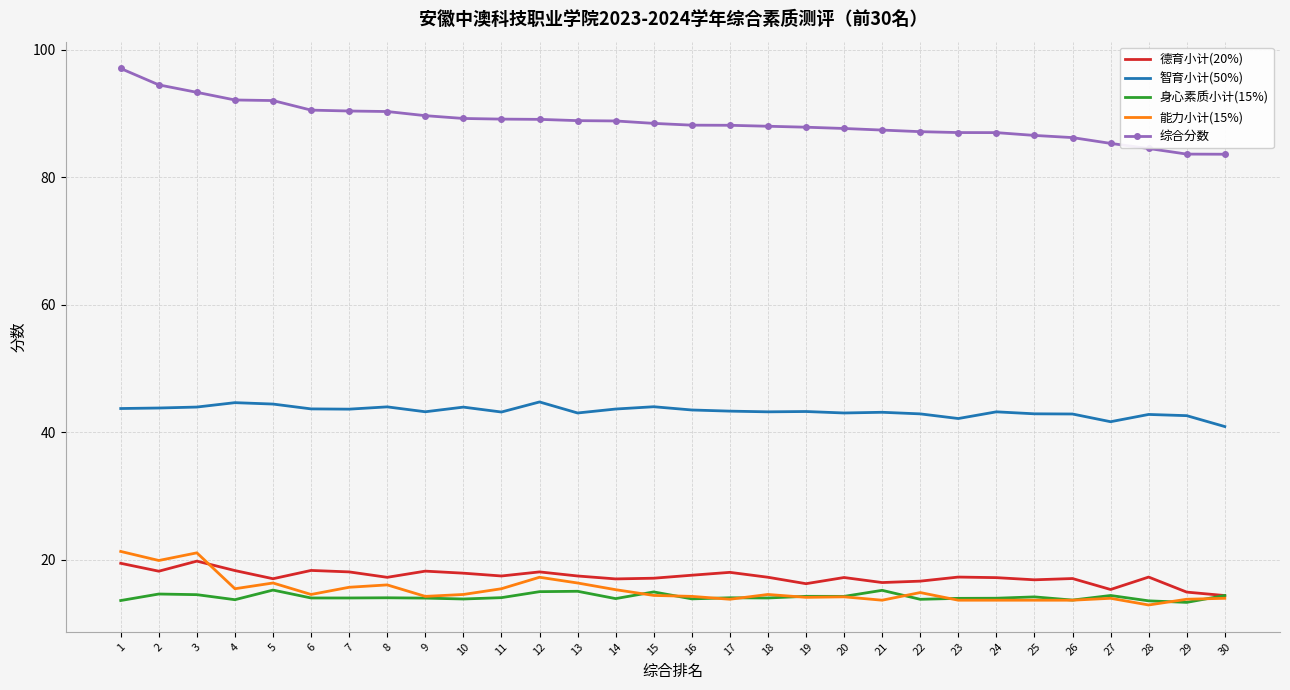

True or false: 身心素质小计(15%) and 综合分数 intersect in this chart.

False